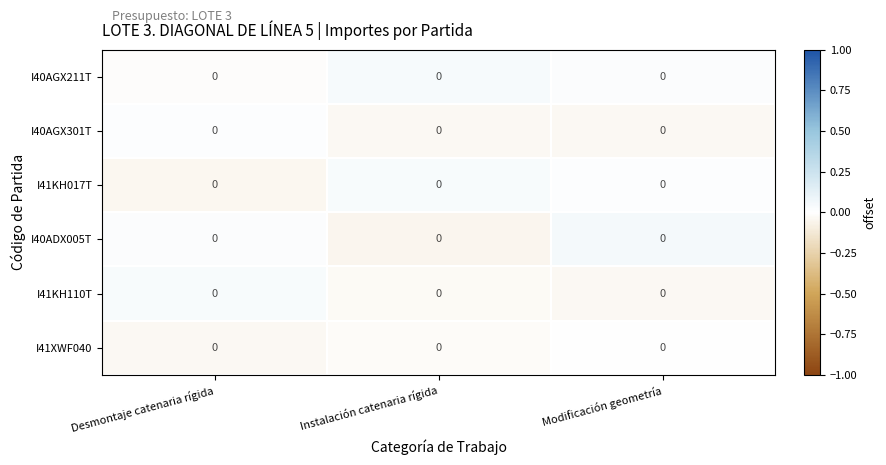

Count the number of data series in this chart.

6